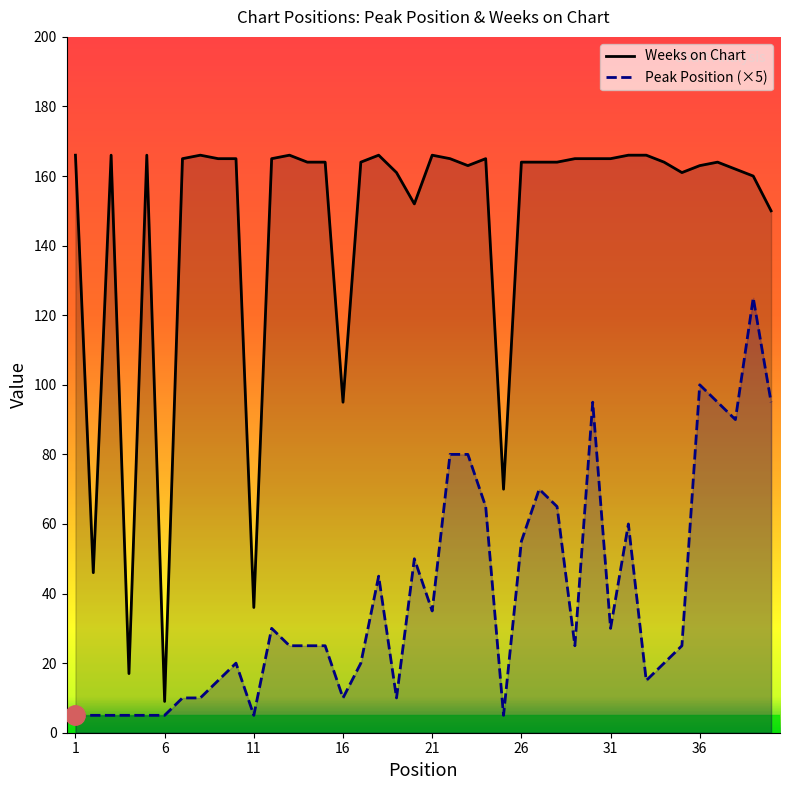

Rank the series at 31 from lowest to highest value.

Peak Position (×5), Weeks on Chart